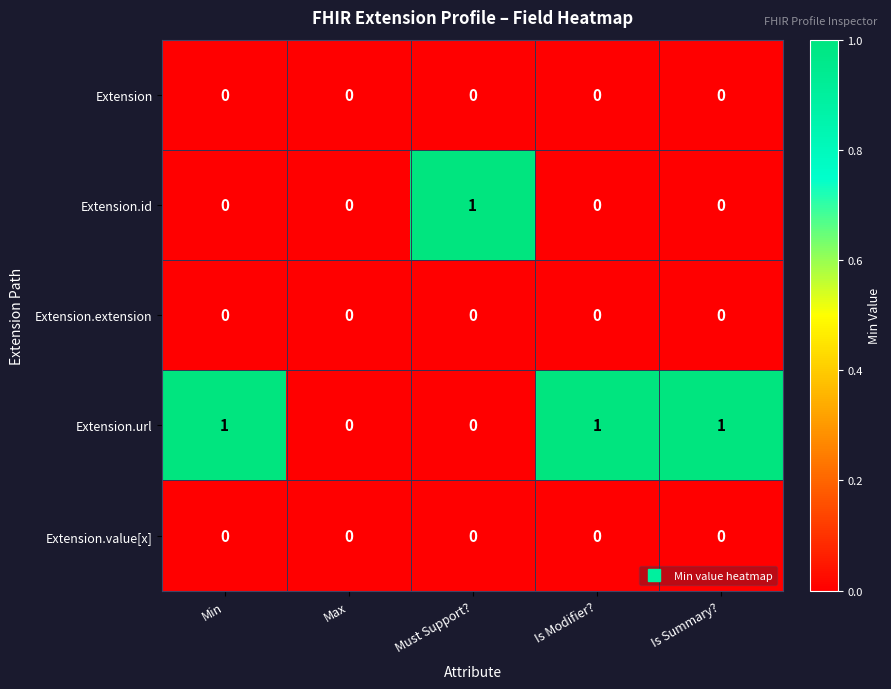

The value of Extension.value[x] at Is Modifier? is 0. True or false?

True